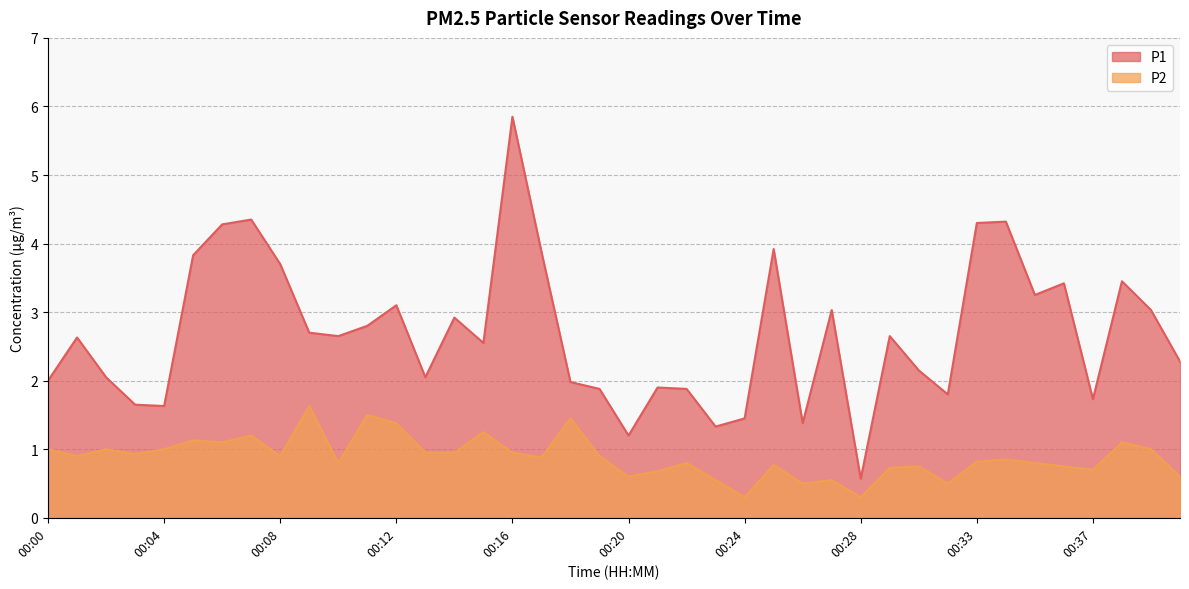

What is the difference between the second highest and second lowest values in the P2 series?

1.2